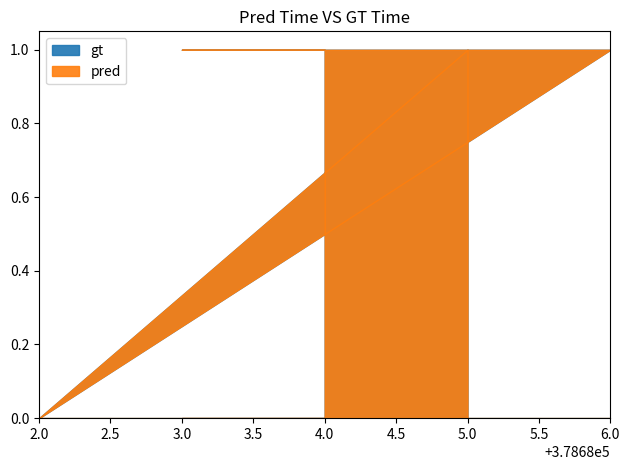

Is the value of gt at 378682 greater than the value of pred at 378686?

No